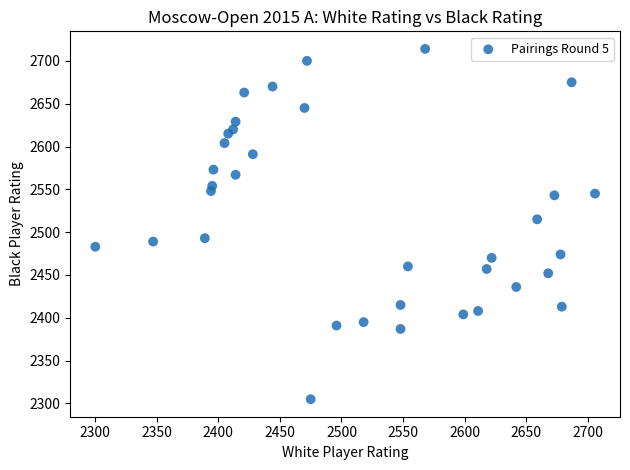

What Y value in the scatter plot is closest to 2509?

2515